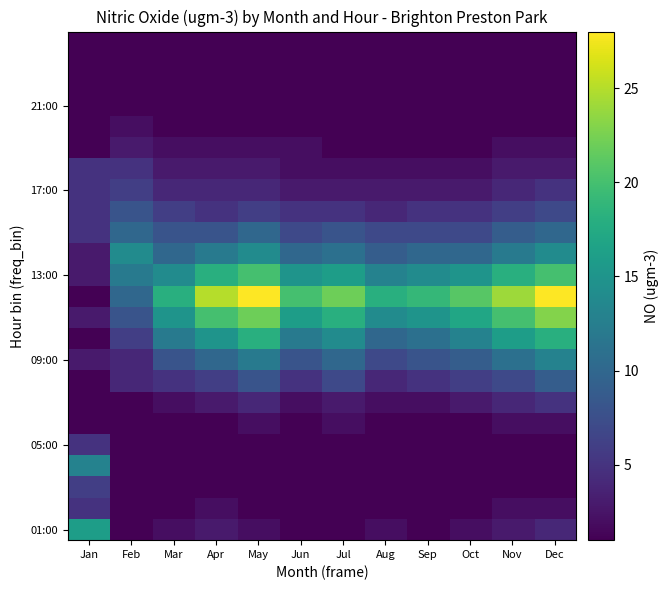

Between Jan and May, which is larger?

Jan